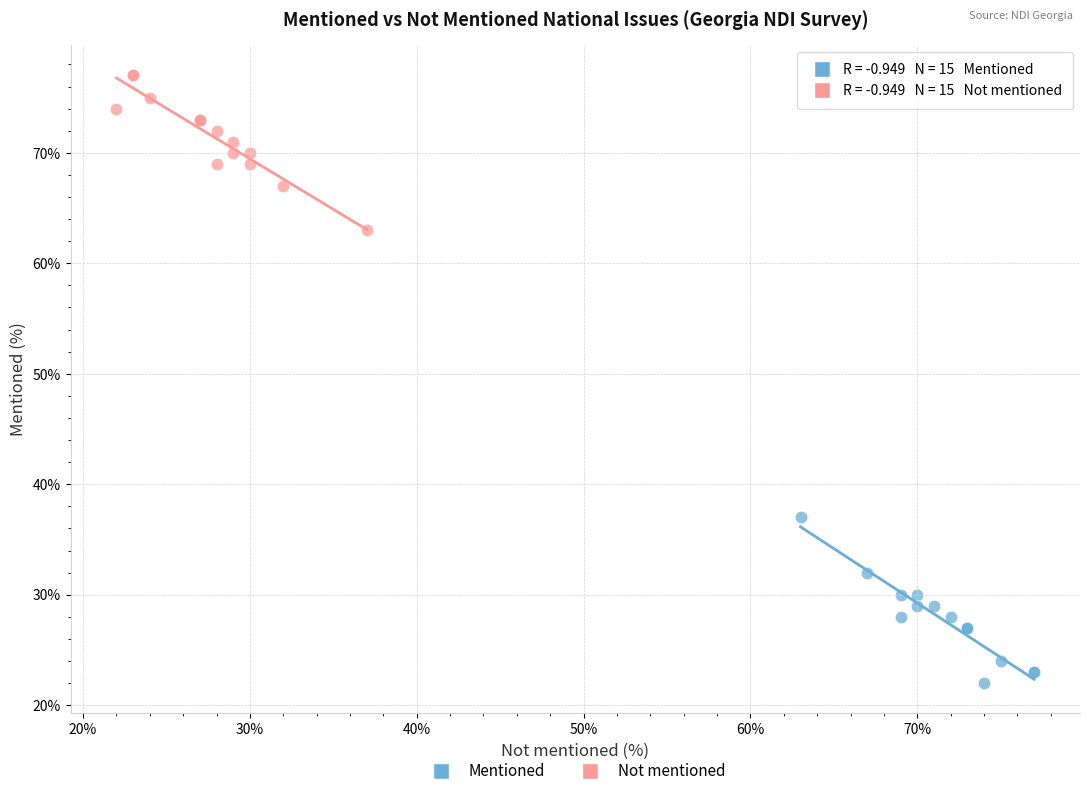

Which series contains the lowest Y value?

Mentioned